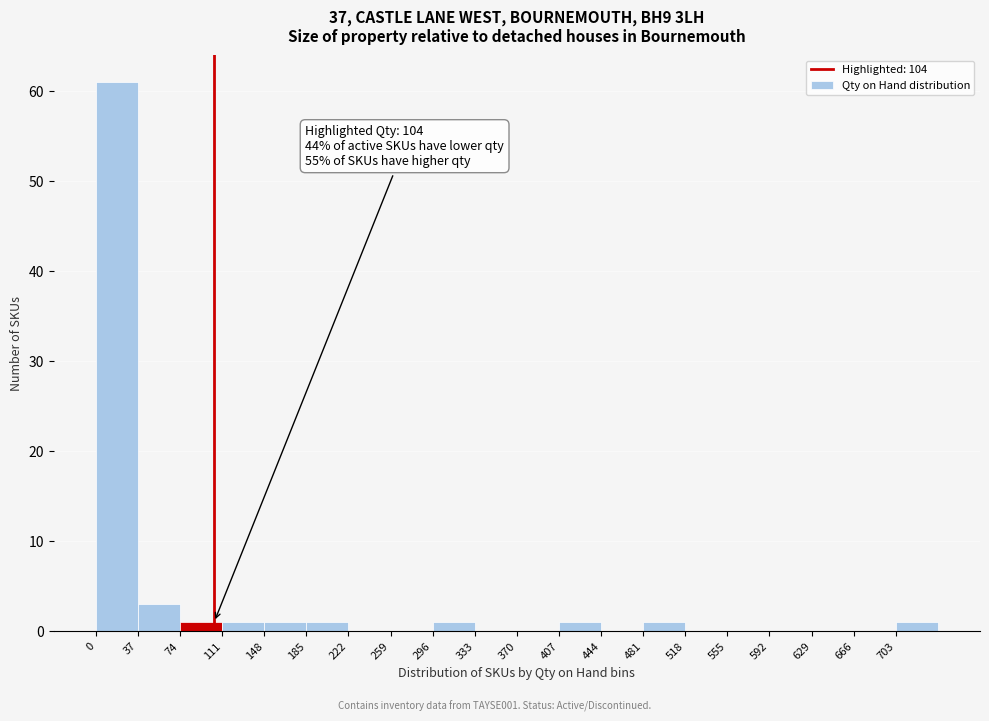

Which range on the x-axis has the tallest bar?

0 to 37